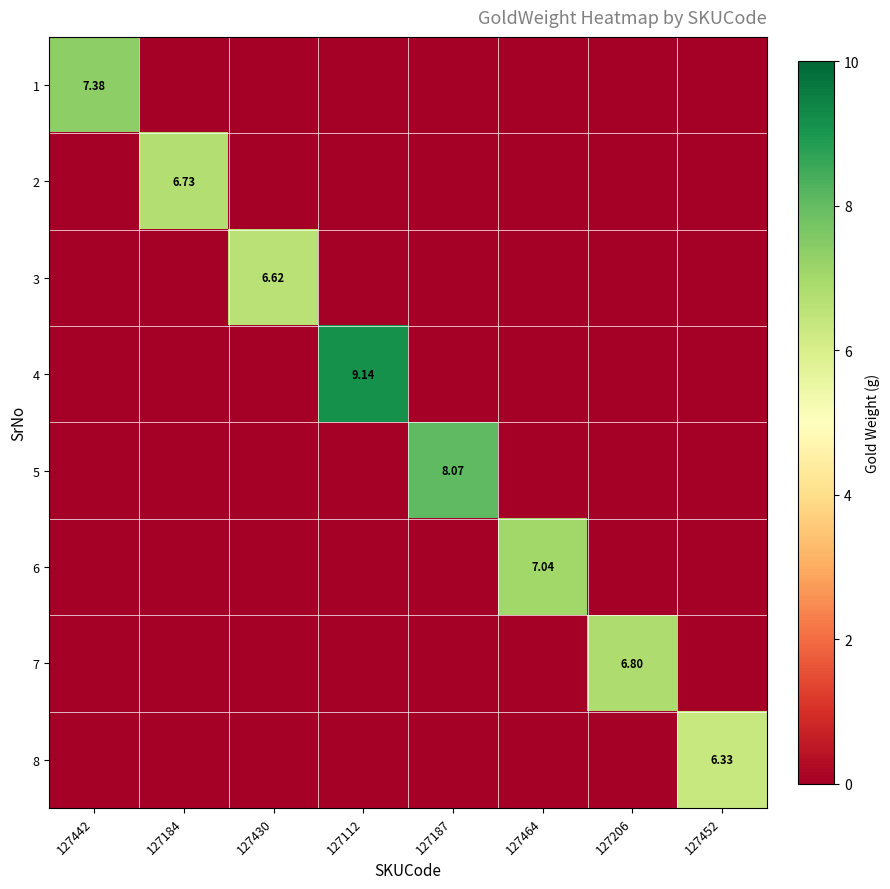

Which category has the lowest value across all series?

127184